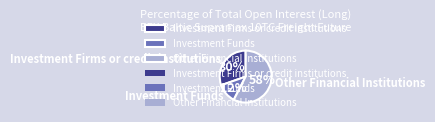

Count the number of slices in the pie.

3